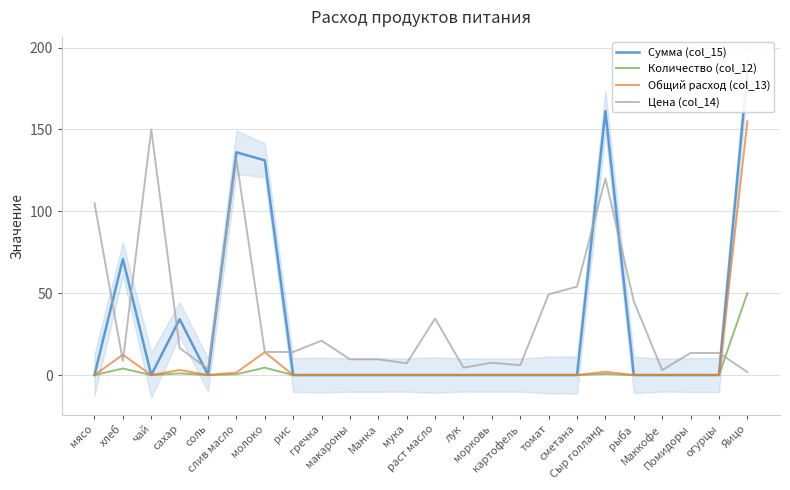

Where do Количество (col_12) and Цена (col_14) first cross each other?

огурцы and Яицо